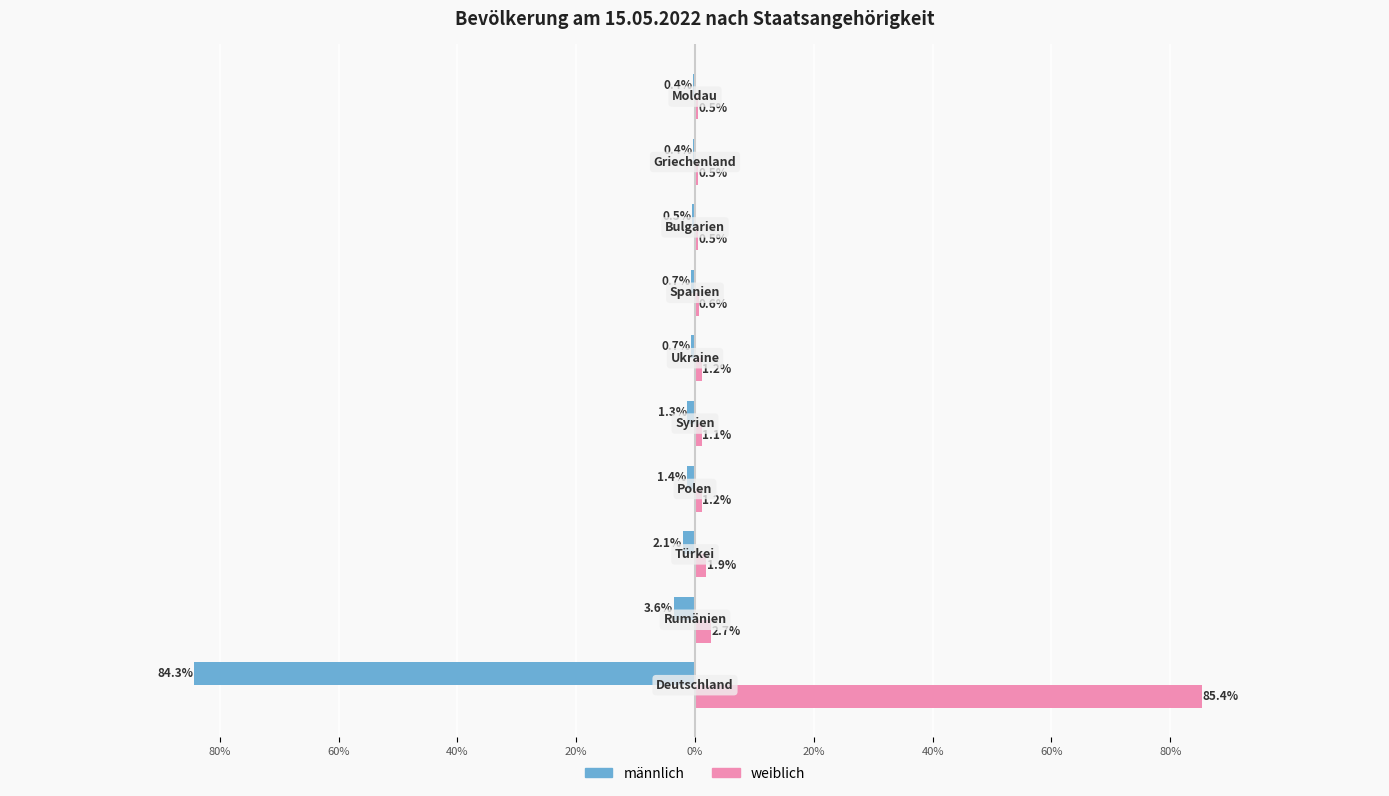

What are all the series names shown in the legend?

männlich, weiblich